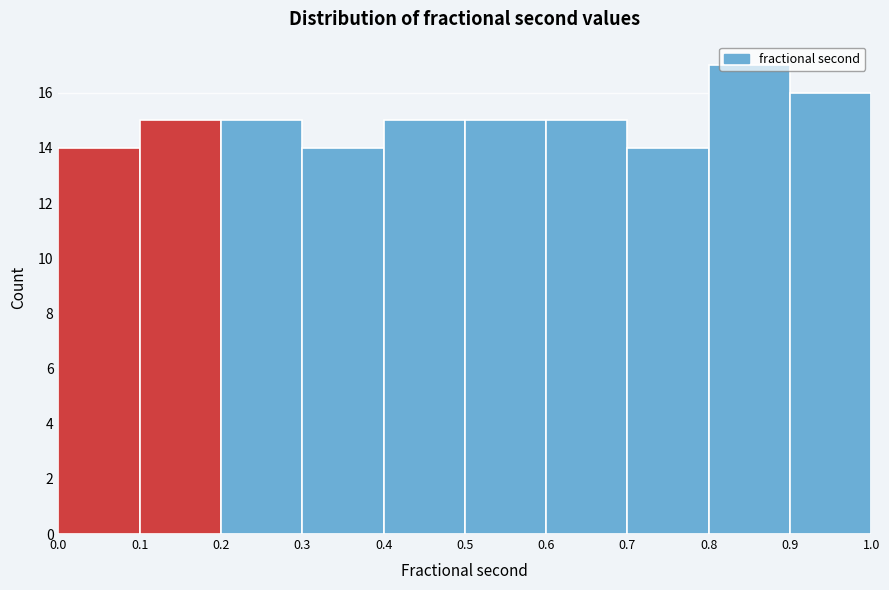

What is the height of the bar covering 0.0 to 0.1 on the x-axis? The values are not printed on the chart, so give them approximately, as read against the axis.

14